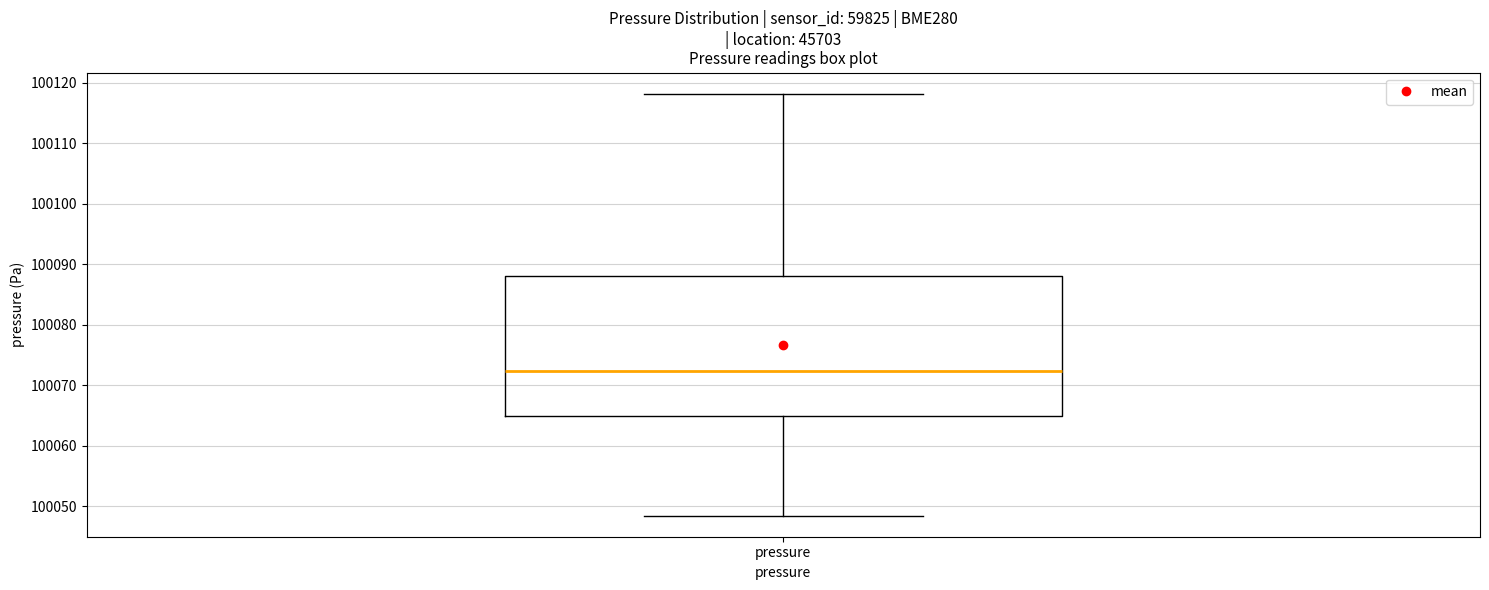

Transcribe this box plot: give where the median line is, the range the box spans, and where the two whiskers end, as read against the y-axis. The values are not printed on the chart, so give them approximately, as read against the axis.

median 100072, box 100065 to 100088, whiskers 100048 to 100118